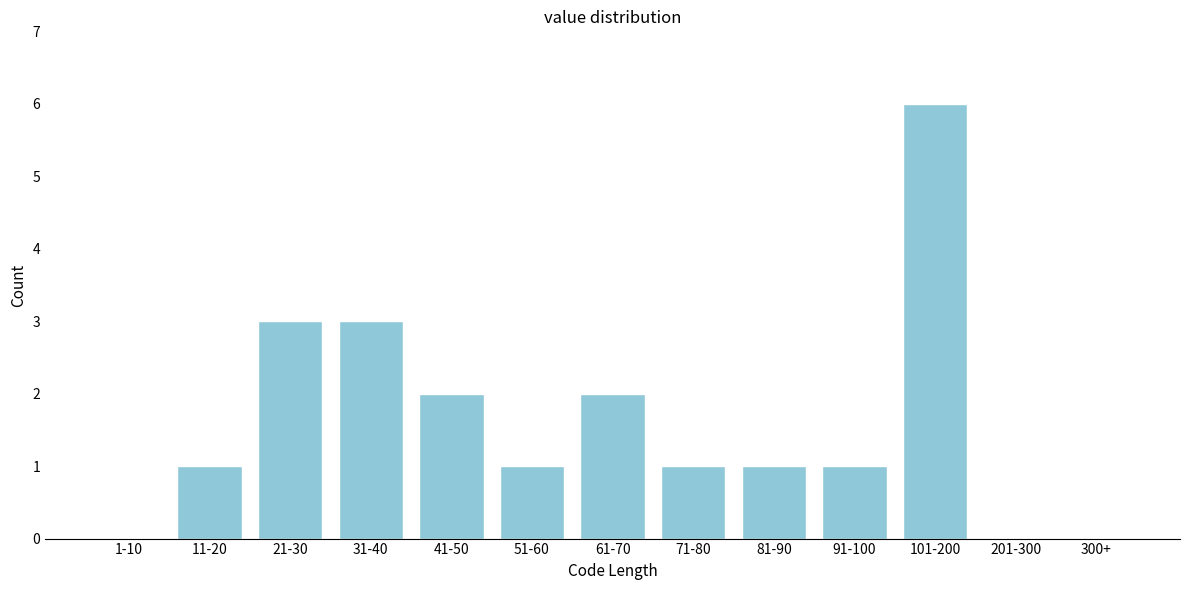

Reading left to right, list all the values displayed in this chart.

1-10=0	11-20=1	21-30=3	31-40=3	41-50=2	51-60=1	61-70=2	71-80=1	81-90=1	91-100=1	101-200=6	201-300=0	300+=0